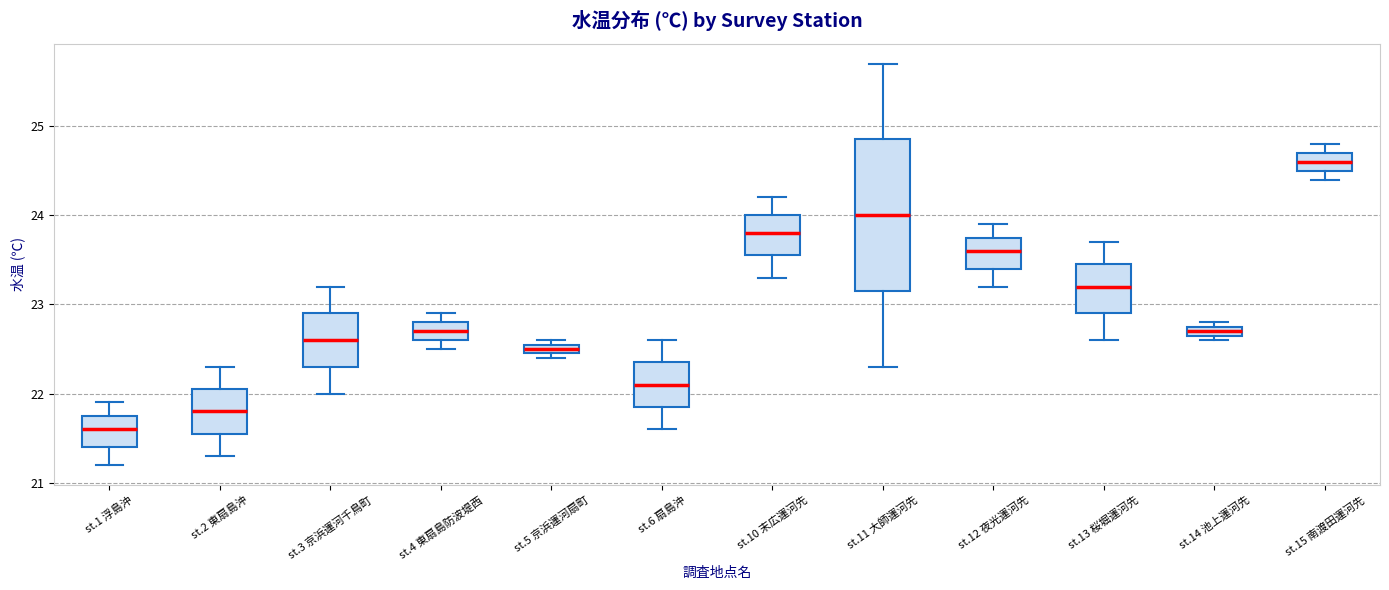

Where does the lower whisker of the box for st.2 東扇島沖 end on the y-axis? The values are not printed on the chart, so give them approximately, as read against the axis.

21.3